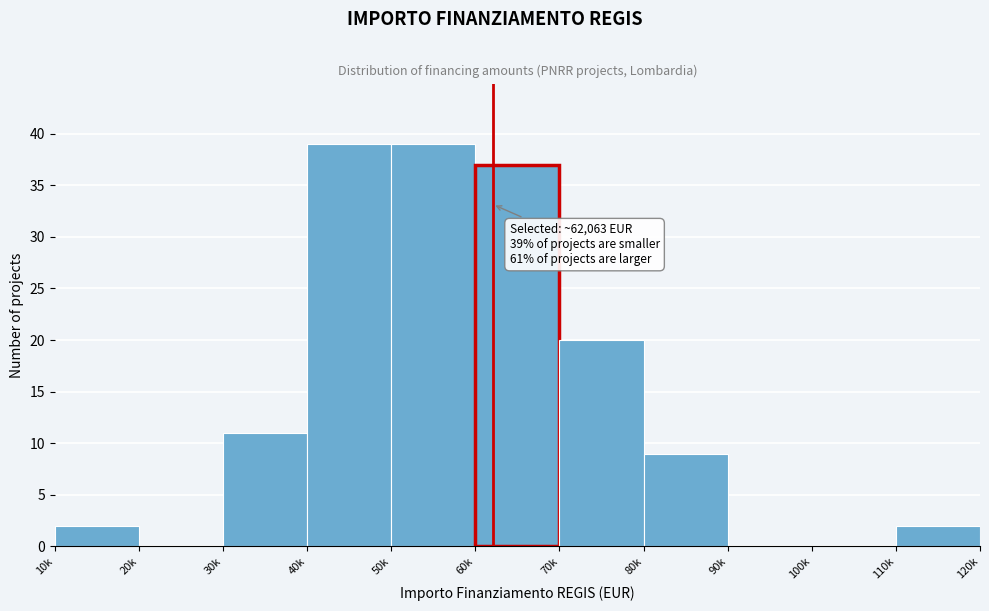

Reading right to left, list all the values displayed in this chart.

110k=2	100k=0	90k=0	80k=9	70k=20	60k=37	50k=39	40k=39	30k=11	20k=0	10k=2